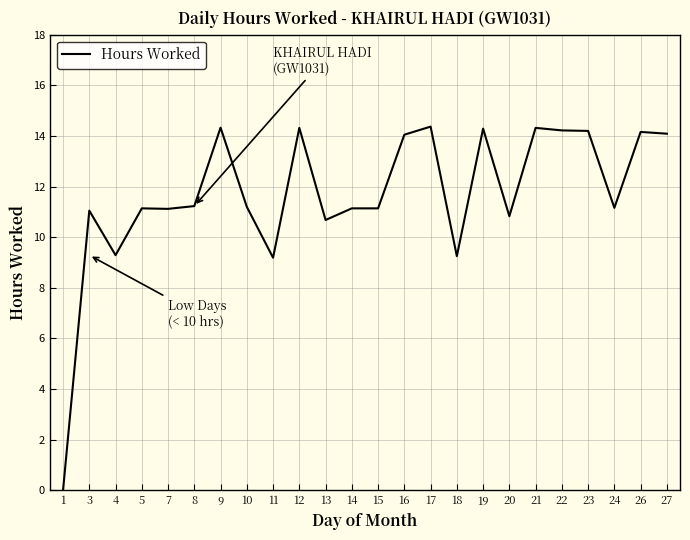

The chart shows a value of 17.8 at 3. True or false?

False